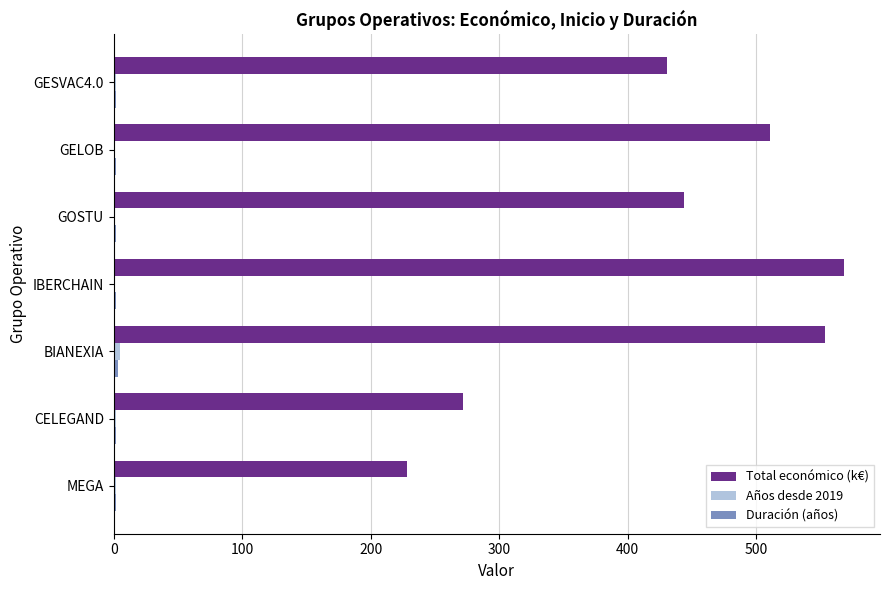

Is it true that Total económico (k€) equals 401.7 at CELEGAND?

False